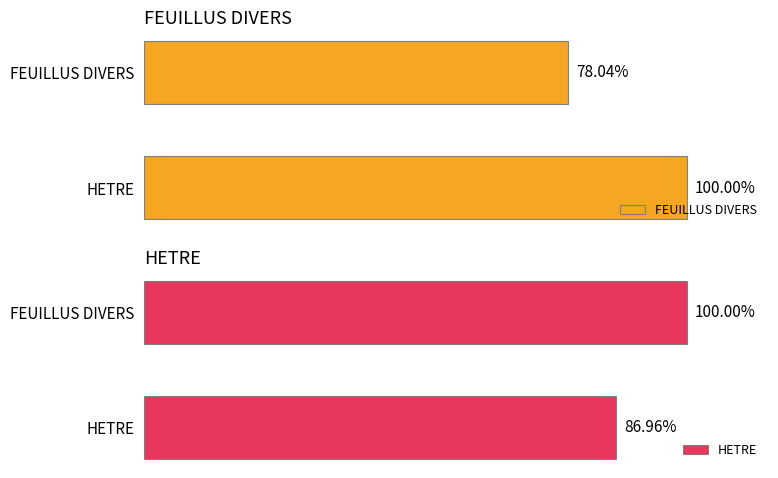

What is the total value across all series at FEUILLUS DIVERS?

178.0